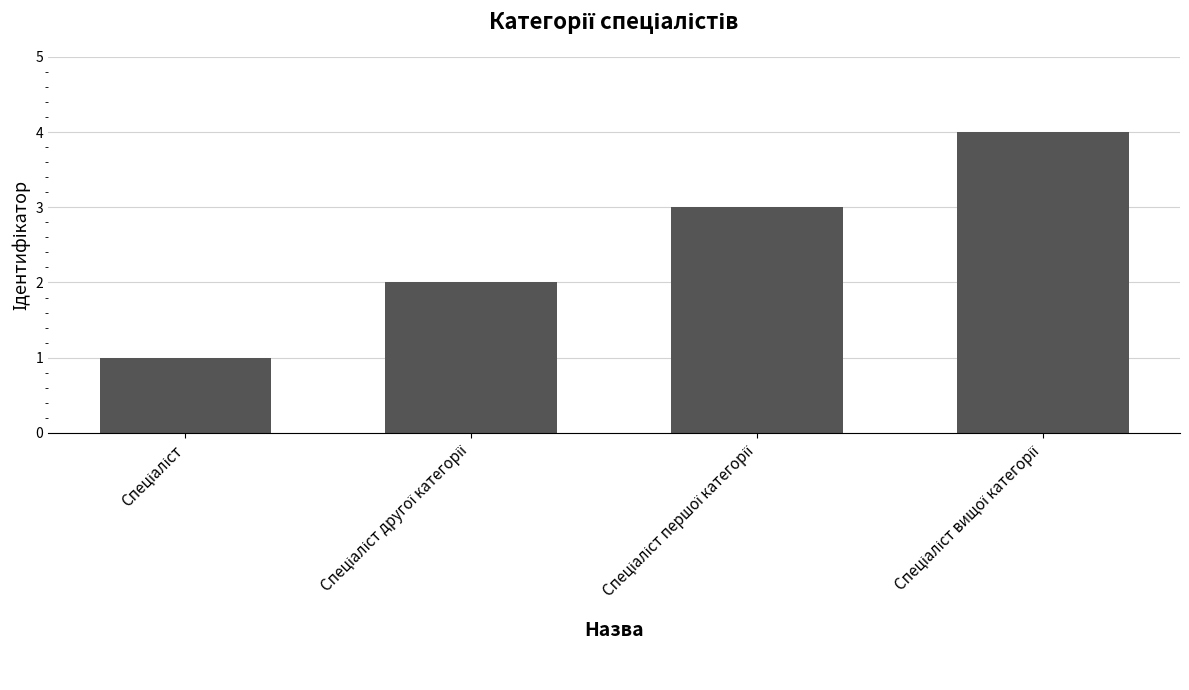

What is the sum of all values?

10